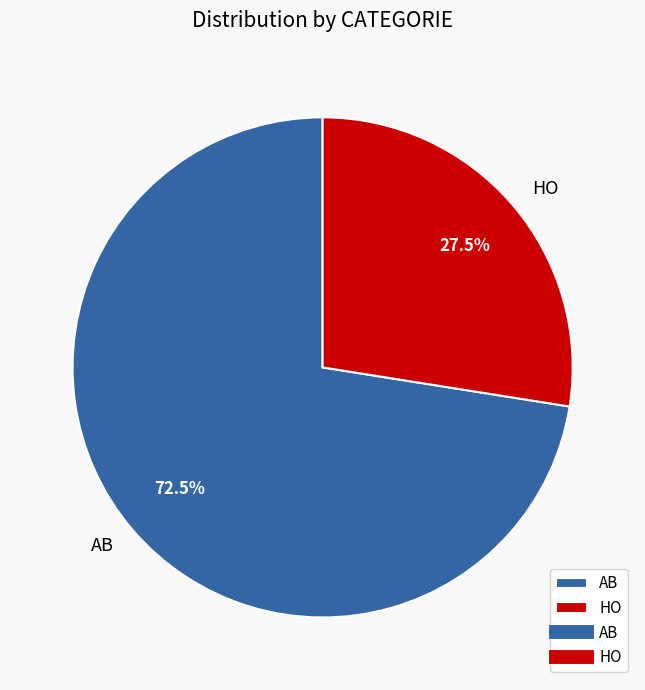

What is the ratio of the value at HO to the value at AB?

0.4